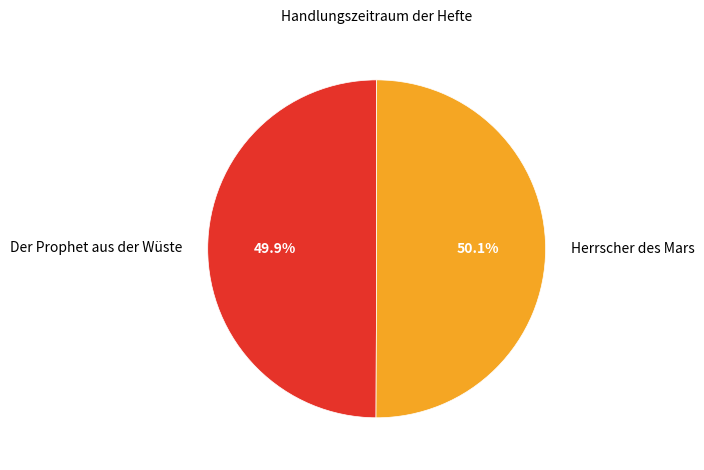

Is there any slice that represents more than half of the pie?

Yes